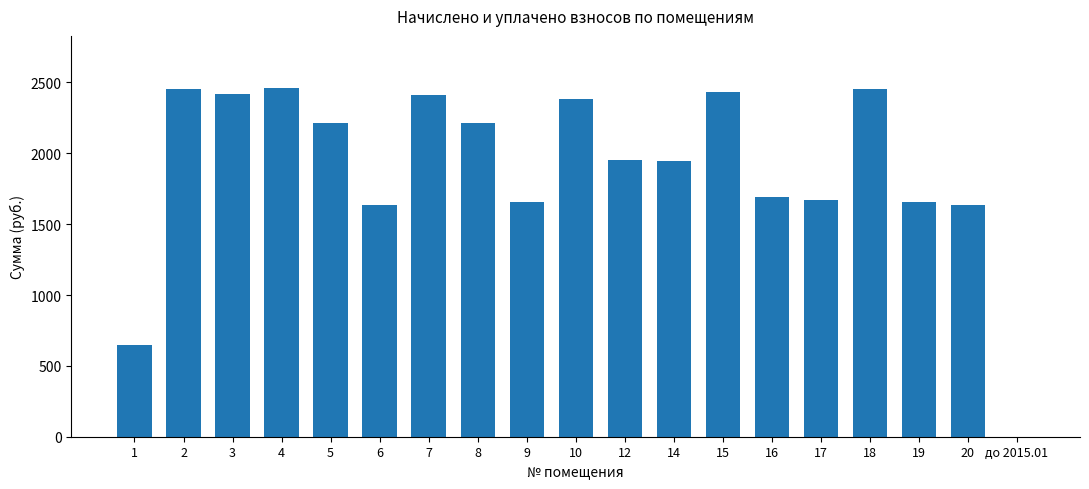

What is the greatest value displayed?

2459.9